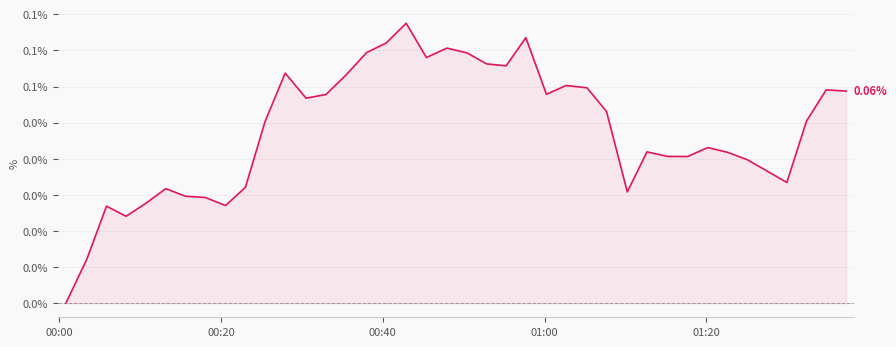

Does the chart display data point markers on the line(s)?

No